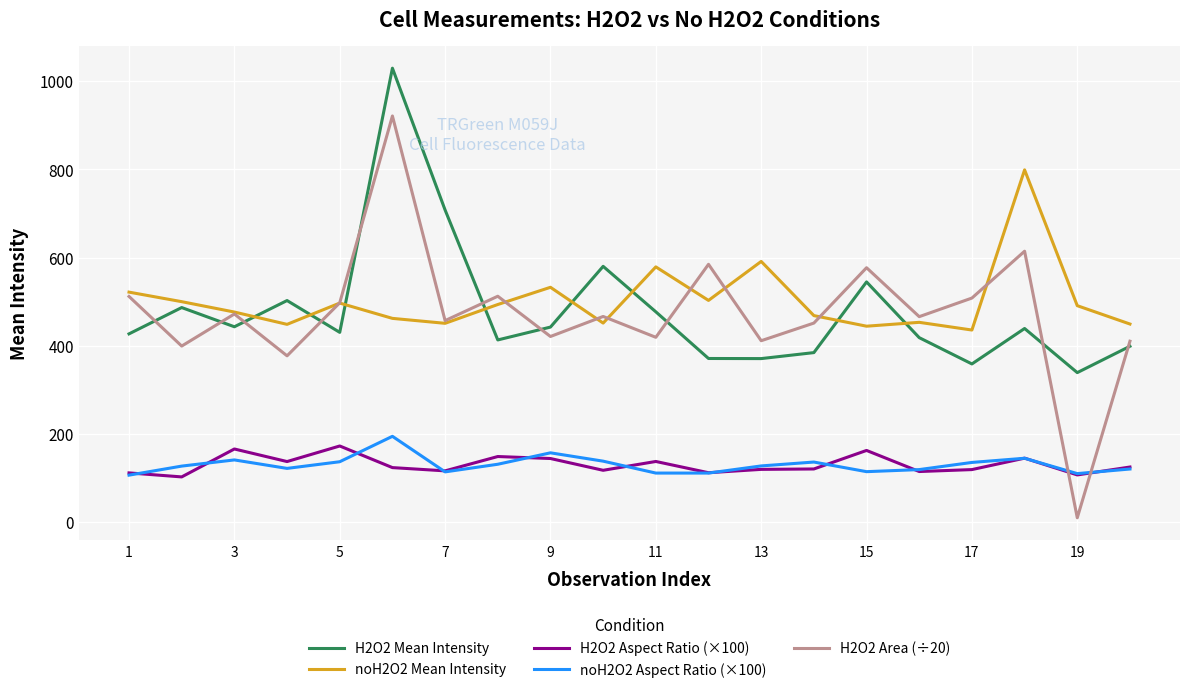

True or false: H2O2 Aspect Ratio (×100) and H2O2 Mean Intensity intersect in this chart.

False